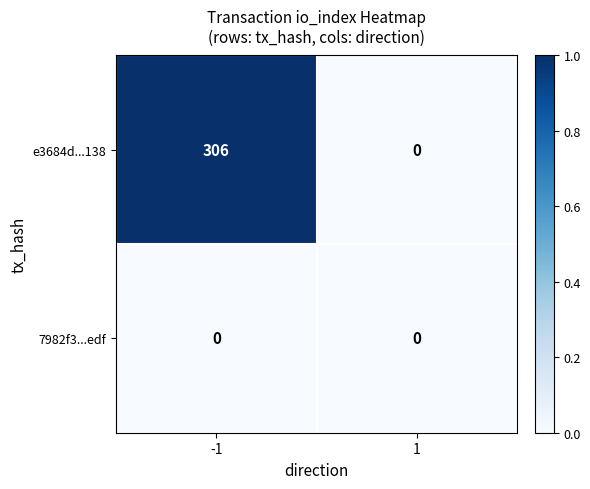

Which series has the largest range (max minus min)?

e3684d...138